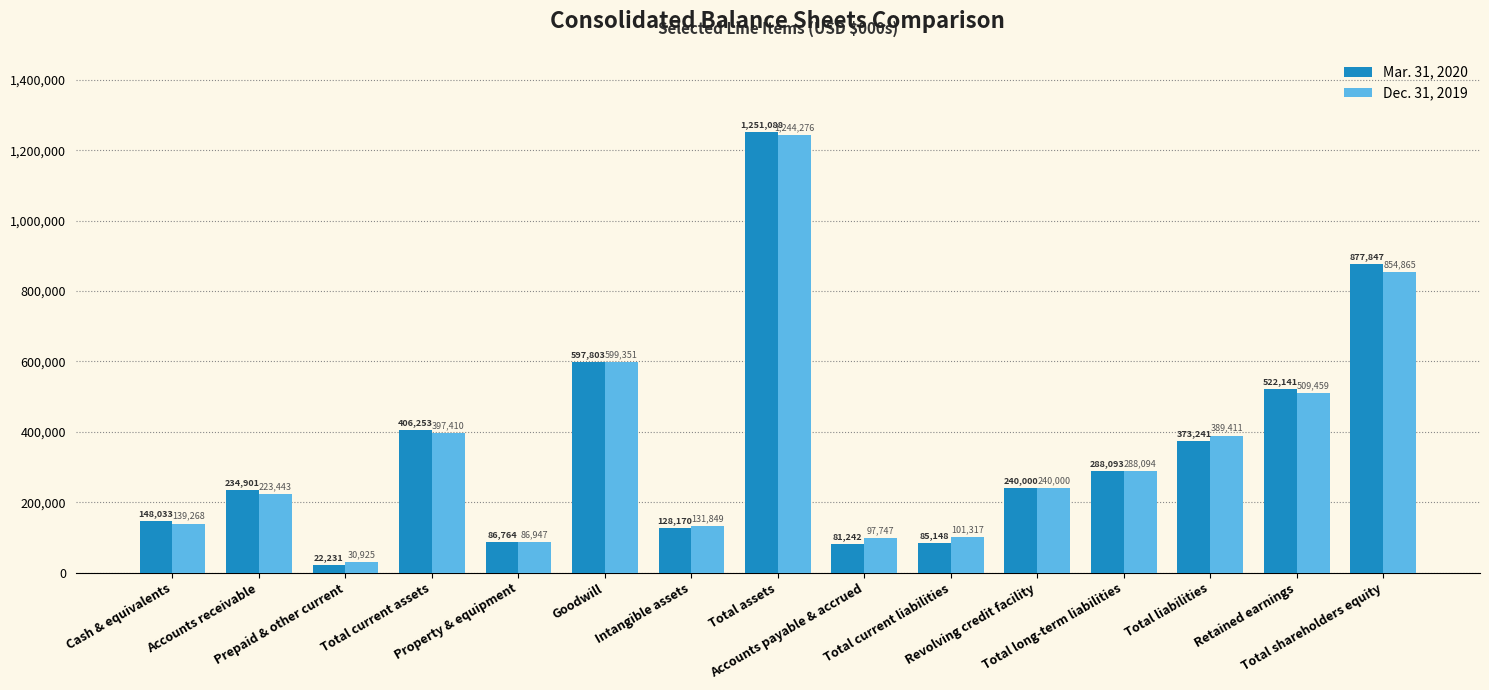

Reading left to right, list all the values displayed in this chart.

Mar. 31, 2020: 148033	234901	22231	406253	86764	597803	128170	1251088	81242	85148	240000	288093	373241	522141	877847
Dec. 31, 2019: 139268	223443	30925	397410	86947	599351	131849	1244276	97747	101317	240000	288094	389411	509459	854865